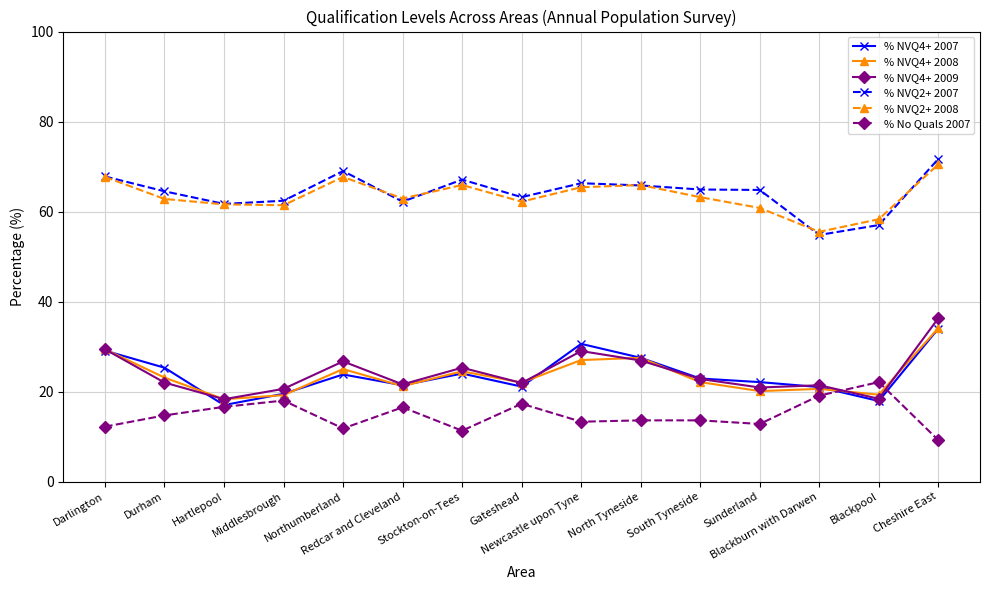

Does the chart display data point markers on the line(s)?

Yes